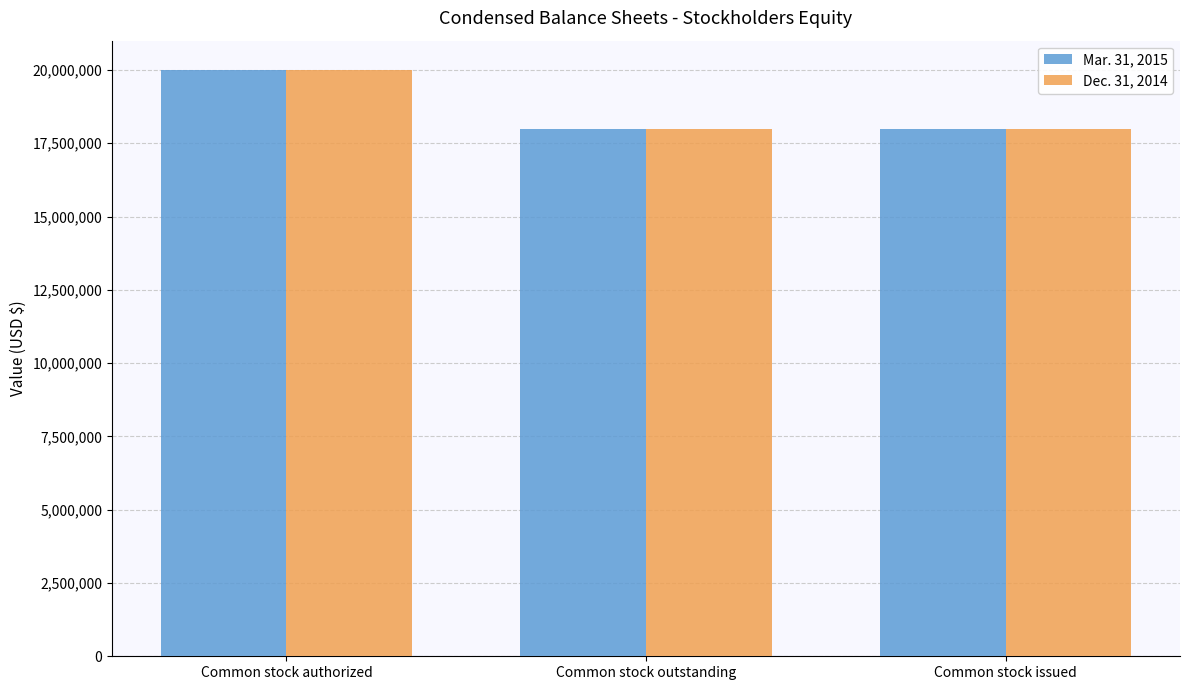

The Dec. 31, 2014 series shows 8979894 at Common stock issued. True or false?

False